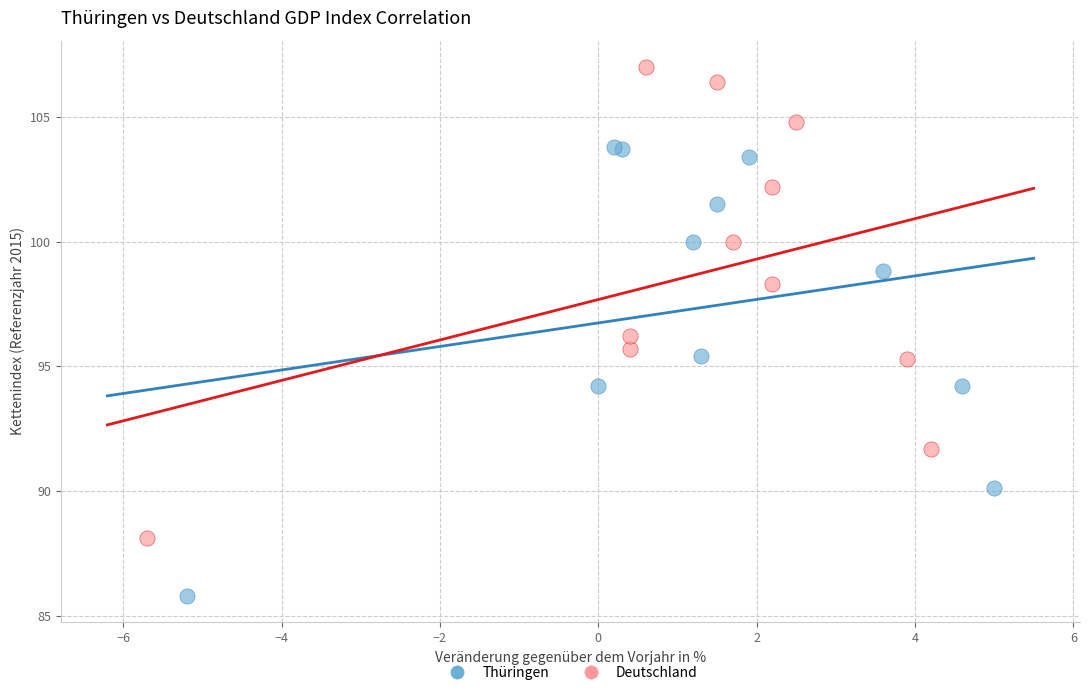

Which series reaches the minimum Y coordinate?

Thüringen